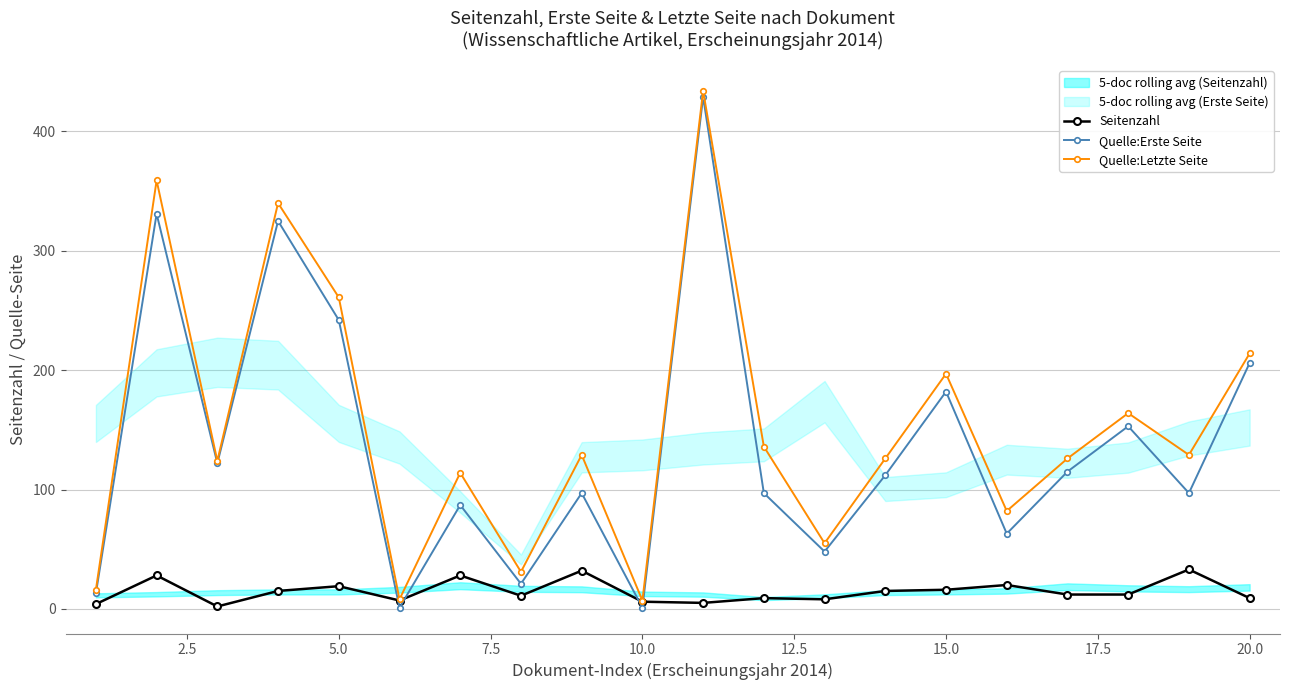

Does the chart display data point markers on the line(s)?

Yes